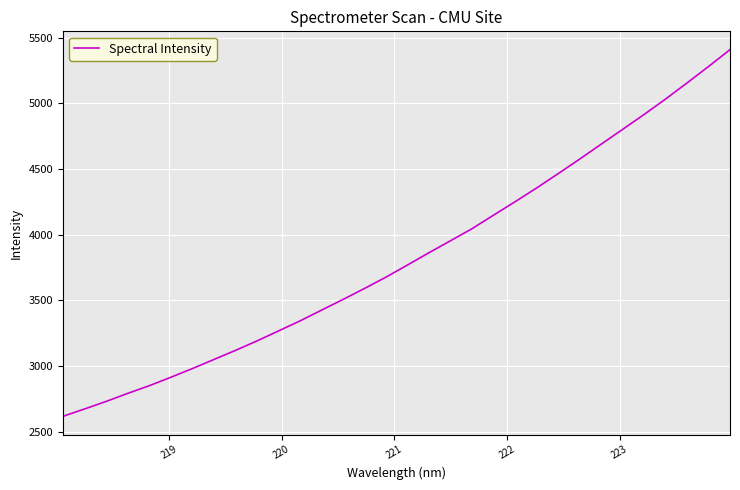

What is the greatest value displayed?

5409.9